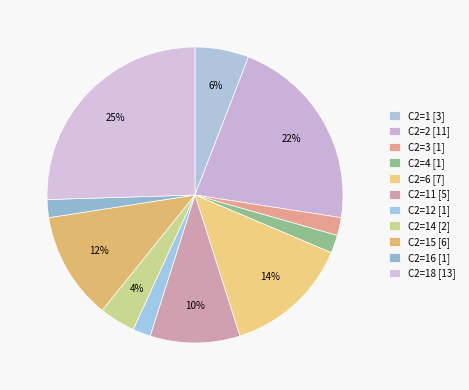

How many segments does this pie chart have?

11